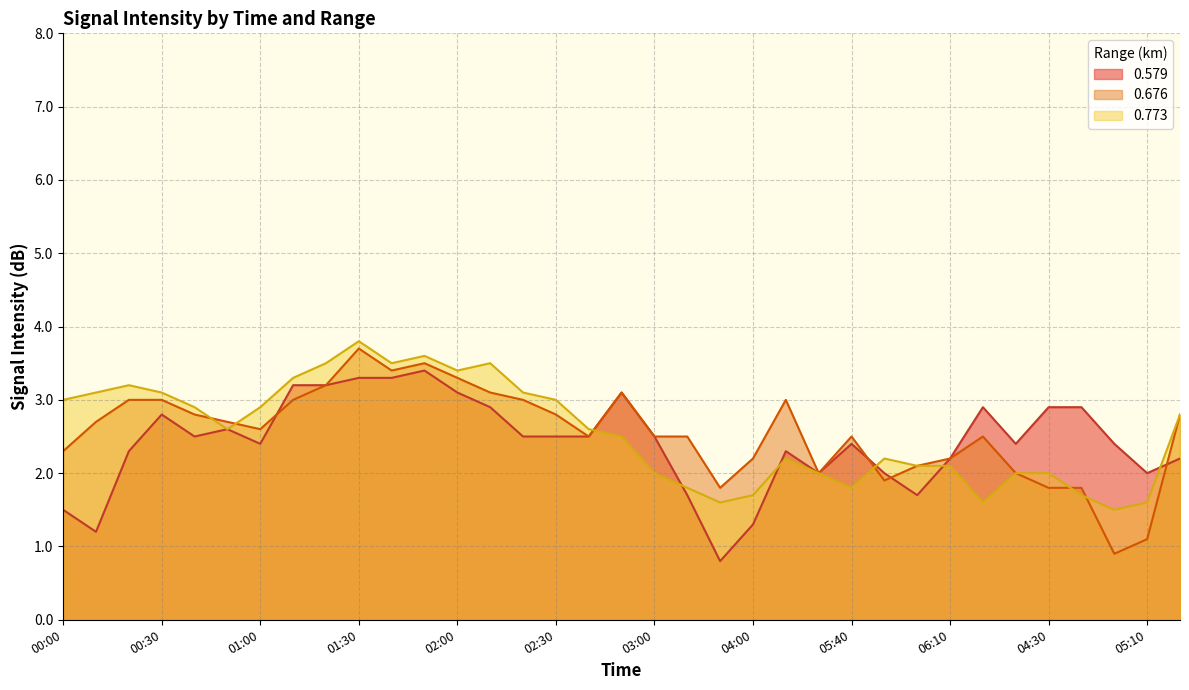

At which label does 0.676 reach its minimum?

05:00